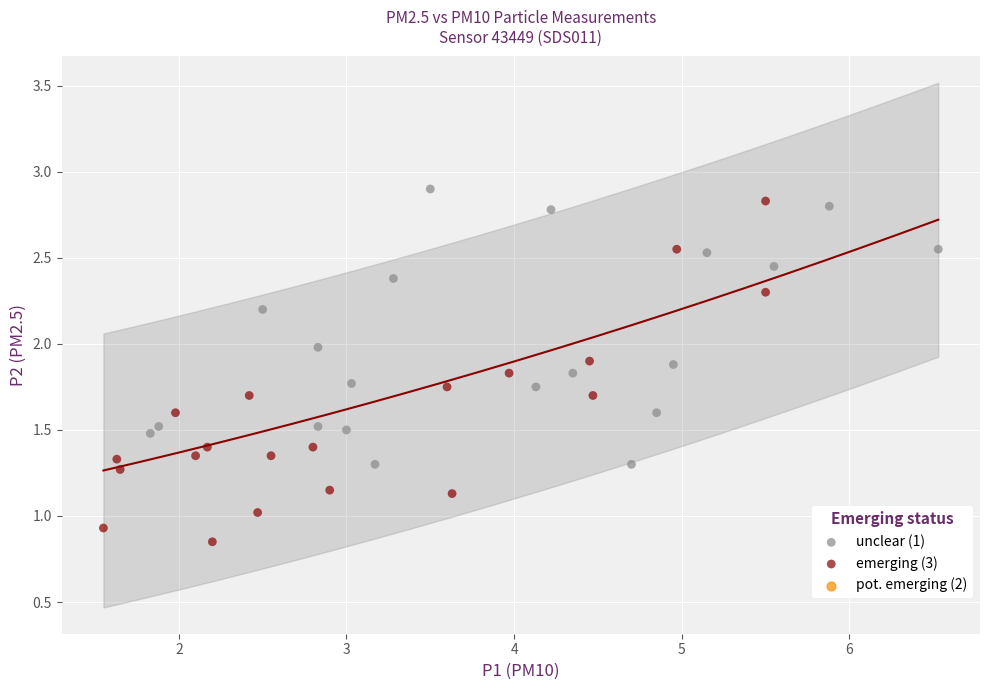

Which series has the widest spread of Y values?

emerging (3)